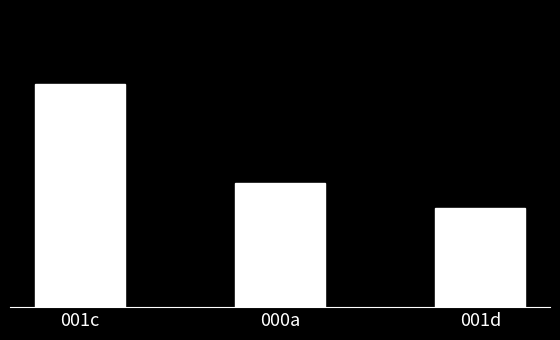

What is the label of the 1st bar from the left?

001c